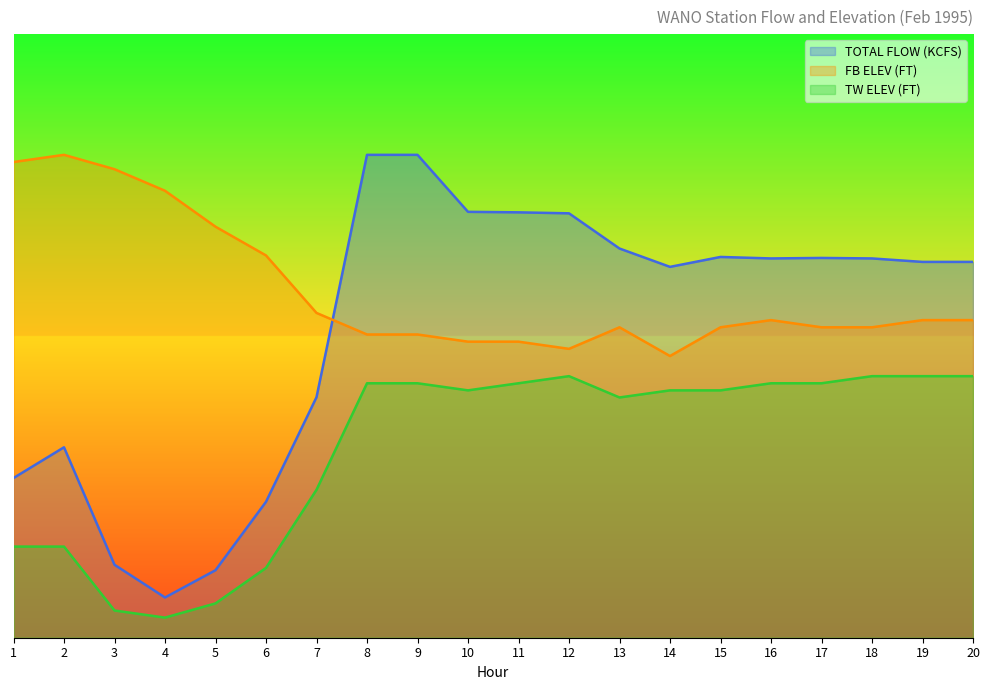

What is the value of the FB ELEV (FT) point at the 18th from the left?

154.3